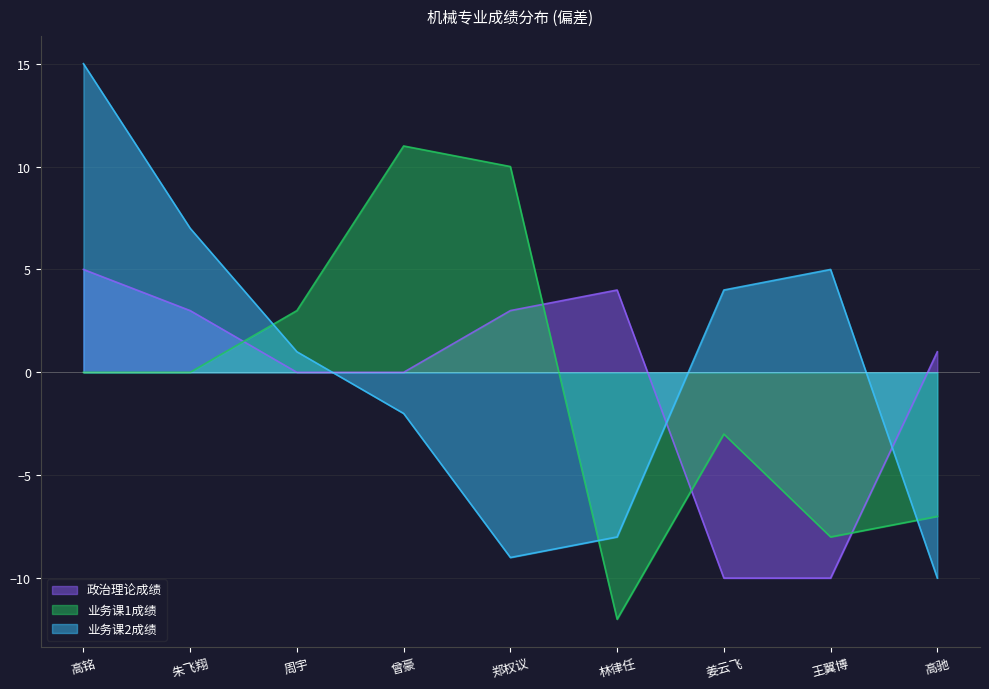

How many negative values does the 业务课1成绩 series have?

4